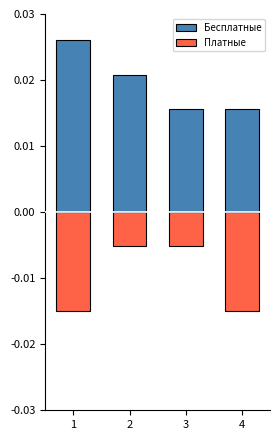

Reading left to right, transcribe all the data shown in this chart.

Бесплатные: 1=0.0	2=0.0	3=0.0	4=0.0
Платные: 1=-0.0	2=-0.0	3=-0.0	4=-0.0